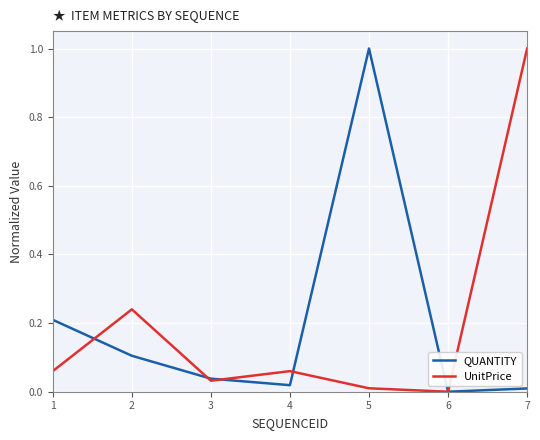

The value of QUANTITY at 6 is 0.0. True or false?

True